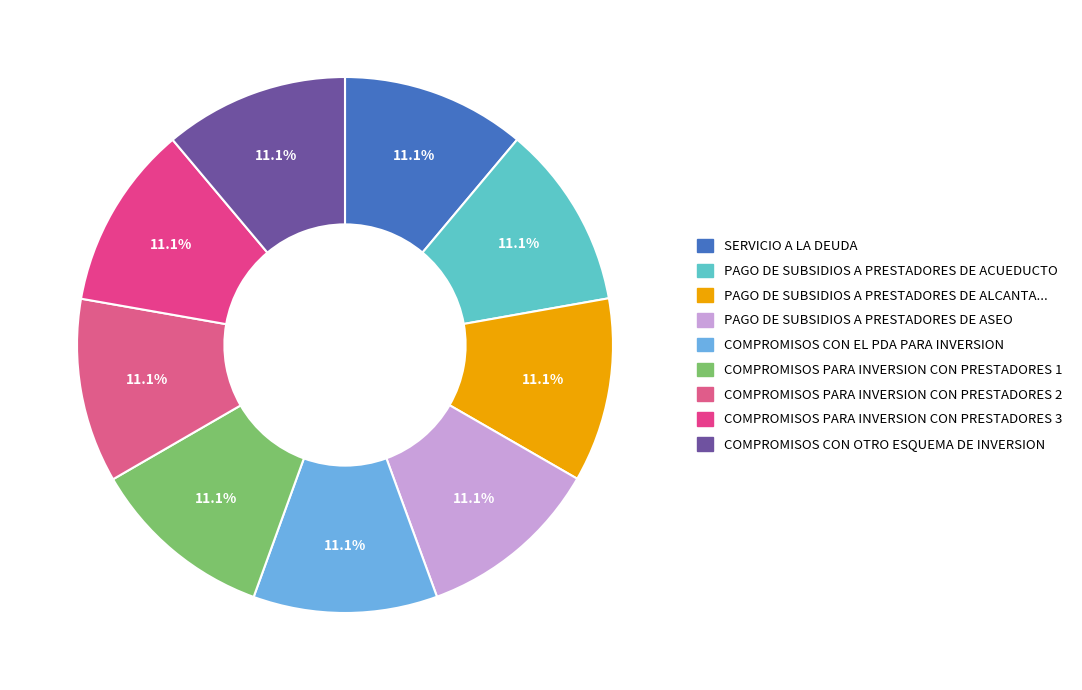

How many segments does this pie chart have?

9